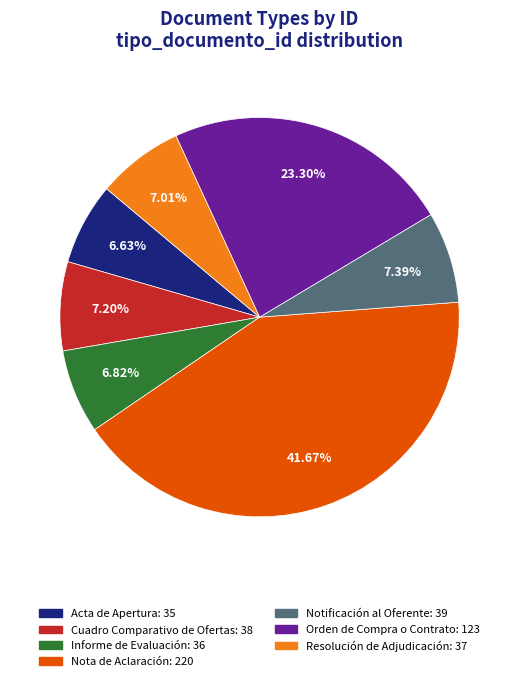

What portion of the pie excludes Resolución de Adjudicación?

93.0%